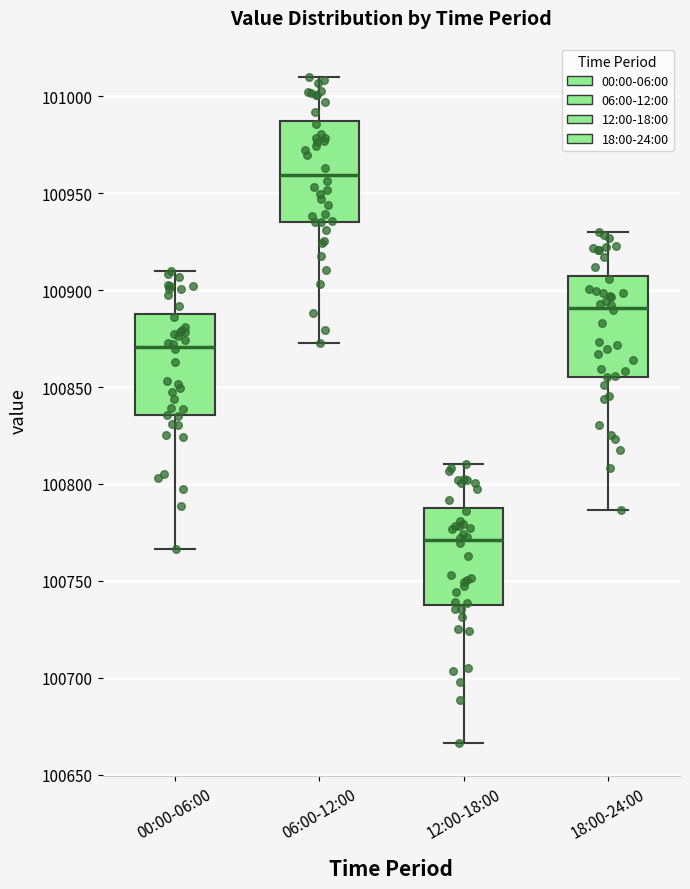

Where does the median line of the box for 06:00-12:00 sit on the y-axis? The values are not printed on the chart, so give them approximately, as read against the axis.

100960